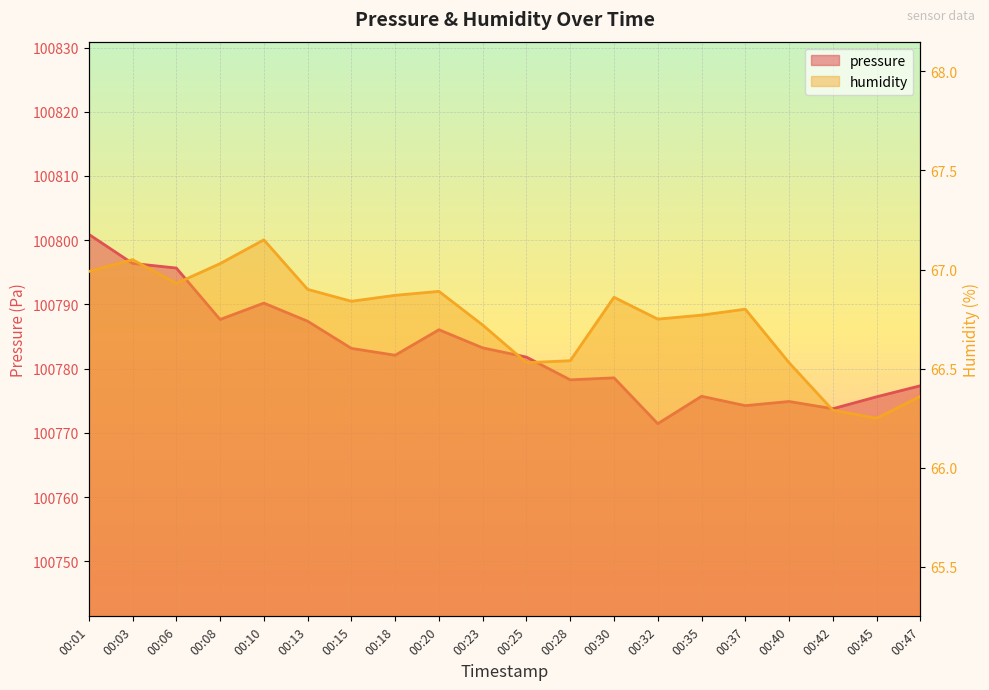

How many lines are shown in the chart?

2